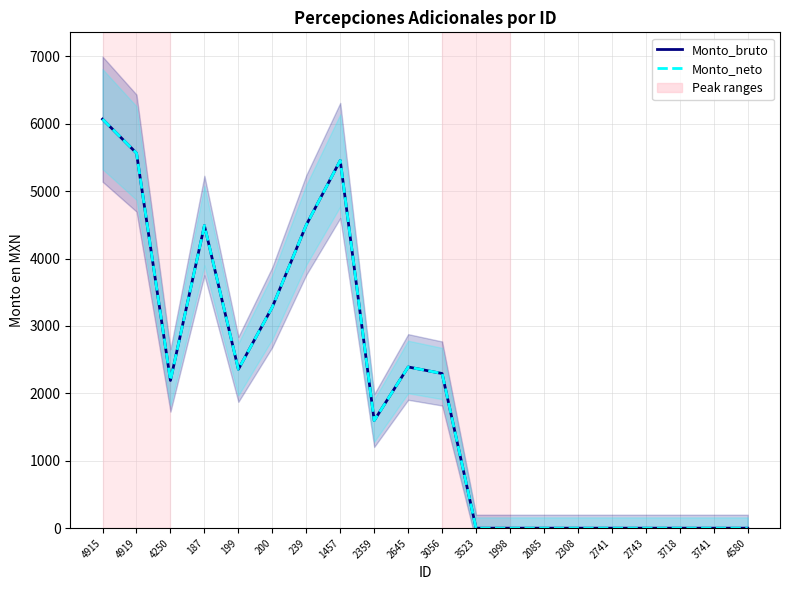

How many lines are shown in the chart?

2